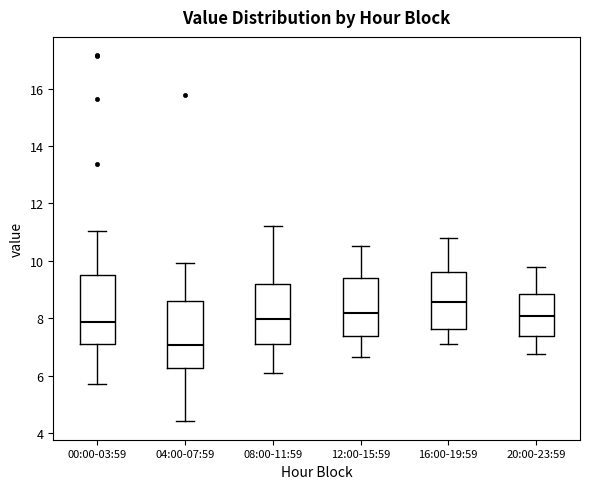

Where does the upper whisker of the box for 16:00-19:59 end on the y-axis? The values are not printed on the chart, so give them approximately, as read against the axis.

10.8